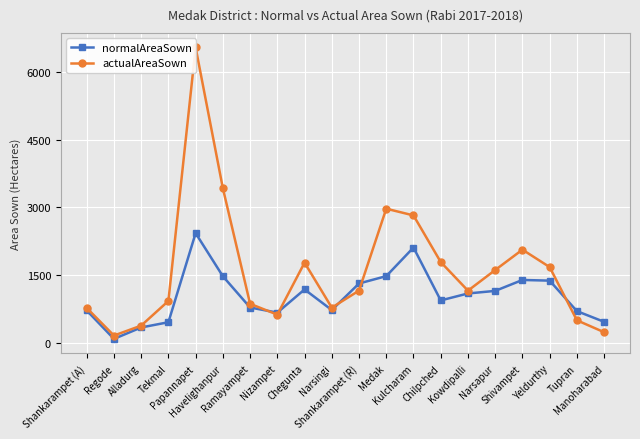

What is the highest value of the actualAreaSown series?

6540